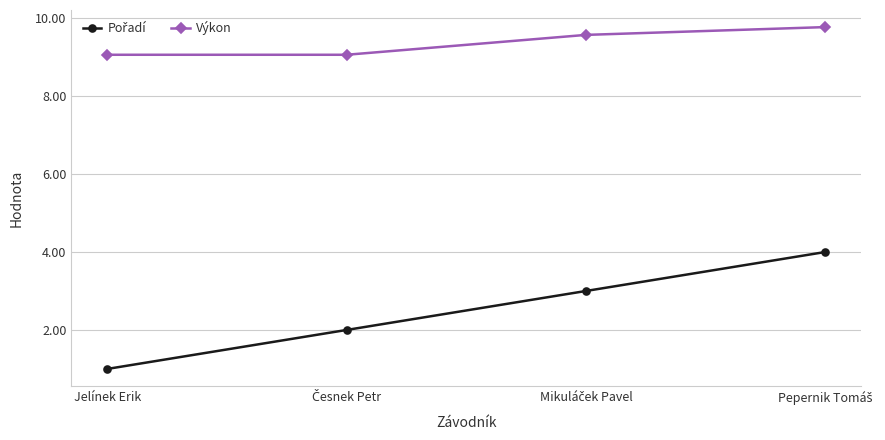

What is the difference between the maximum and minimum values in the Výkon series?

0.7